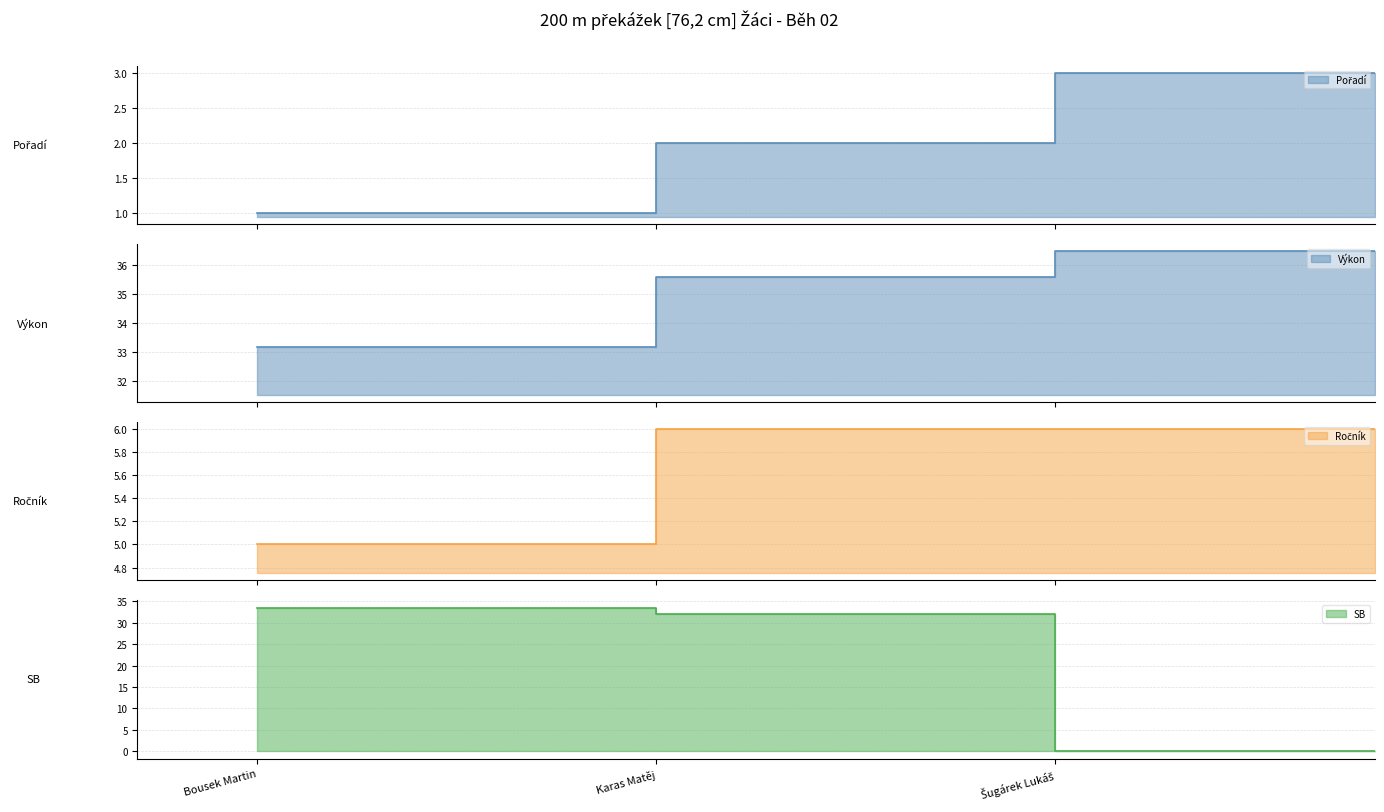

At which category is the sum across all series the highest?

Karas Matěj